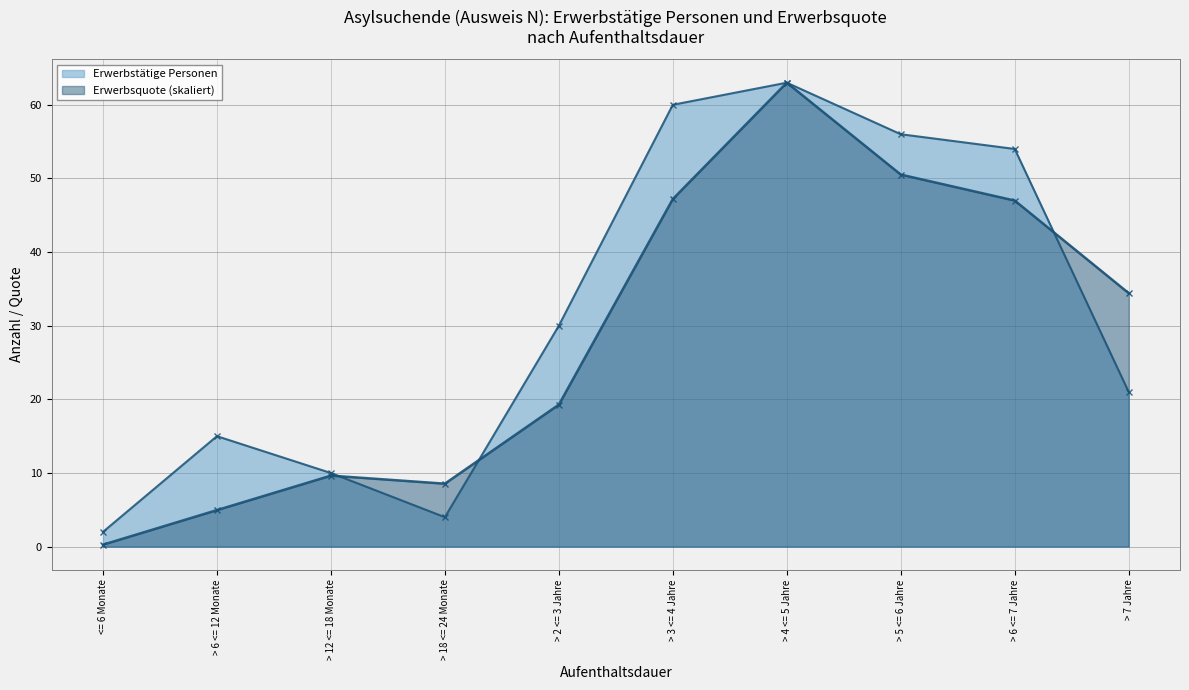

Reading left to right, transcribe all the data shown in this chart.

Erwerbstätige Personen: <= 6 Monate=2.0	> 6 <= 12 Monate=15.0	> 12 <= 18 Monate=10.0	> 18 <= 24 Monate=4.0	> 2 <= 3 Jahre=30.0	> 3 <= 4 Jahre=60.0	> 4 <= 5 Jahre=63.0	> 5 <= 6 Jahre=56.0	> 6 <= 7 Jahre=54.0	> 7 Jahre=21.0
Erwerbsquote: <= 6 Monate=0.3	> 6 <= 12 Monate=5.0	> 12 <= 18 Monate=9.6	> 18 <= 24 Monate=8.6	> 2 <= 3 Jahre=19.3	> 3 <= 4 Jahre=47.2	> 4 <= 5 Jahre=63.0	> 5 <= 6 Jahre=50.5	> 6 <= 7 Jahre=47.0	> 7 Jahre=34.4